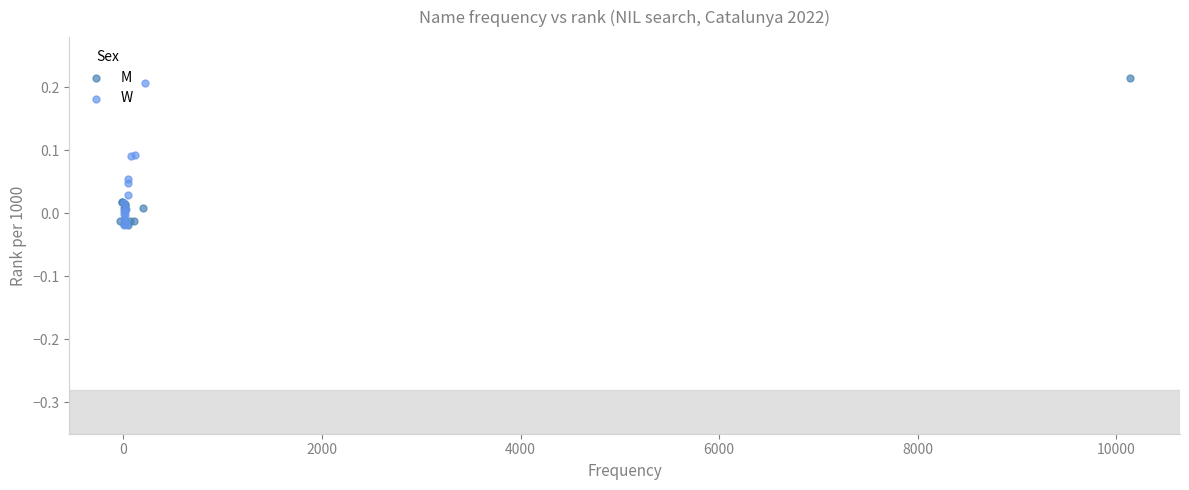

What are all the series names shown in the legend?

M, W